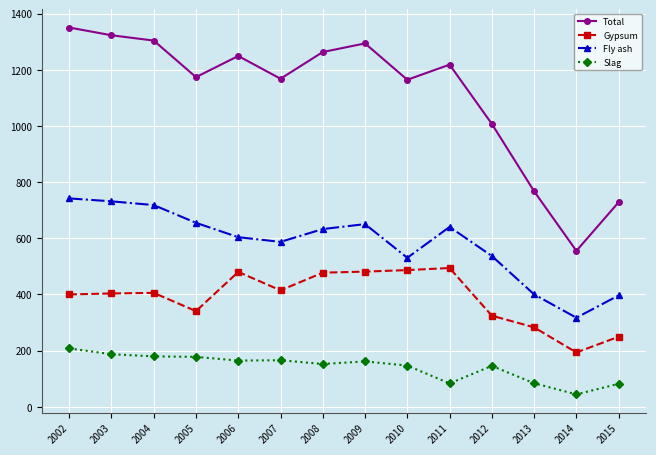

Is the value of Total at 2006 greater than the value of Fly ash at 2010?

Yes